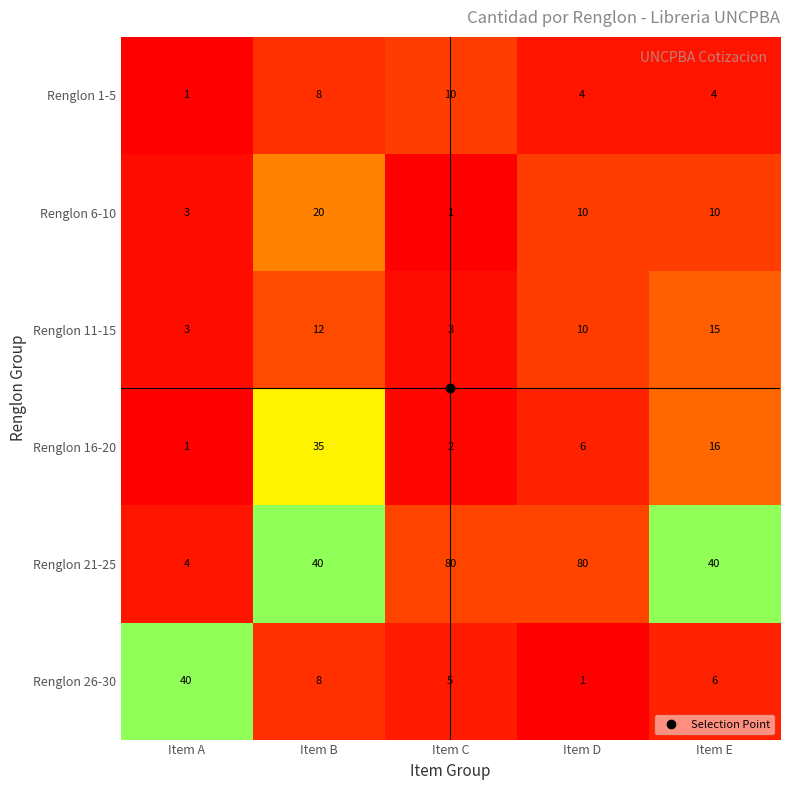

Which series has the largest total across all categories?

Renglon 21-25